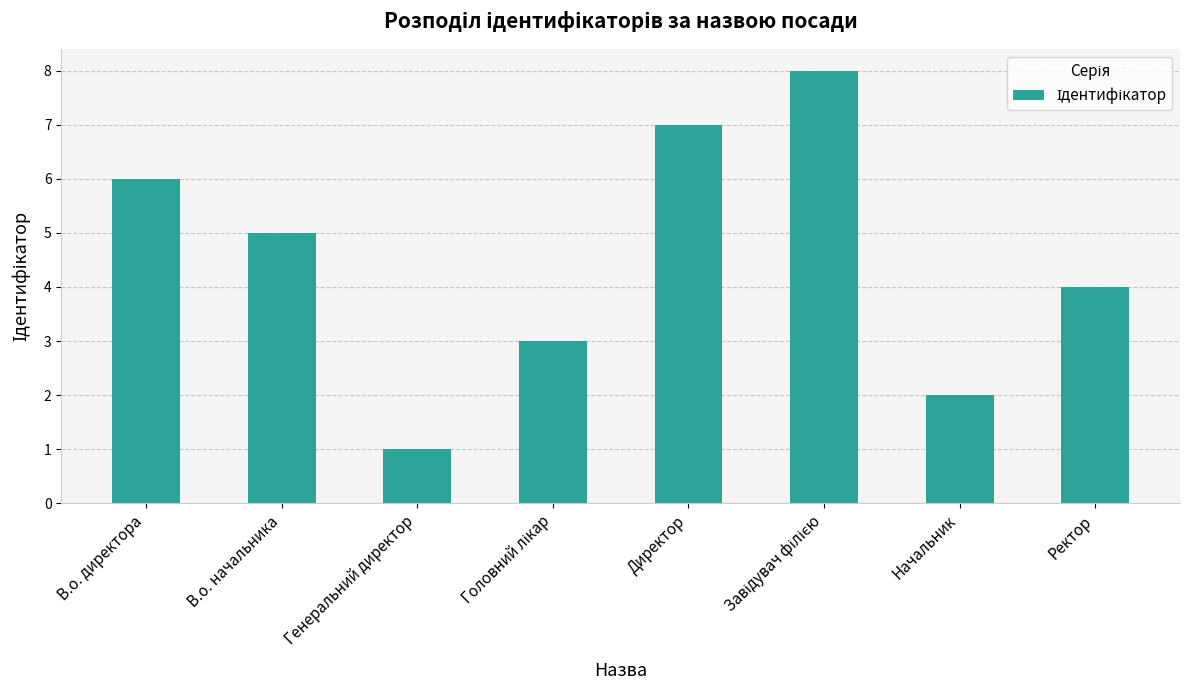

Is it true that the value at Ректор is 6?

False